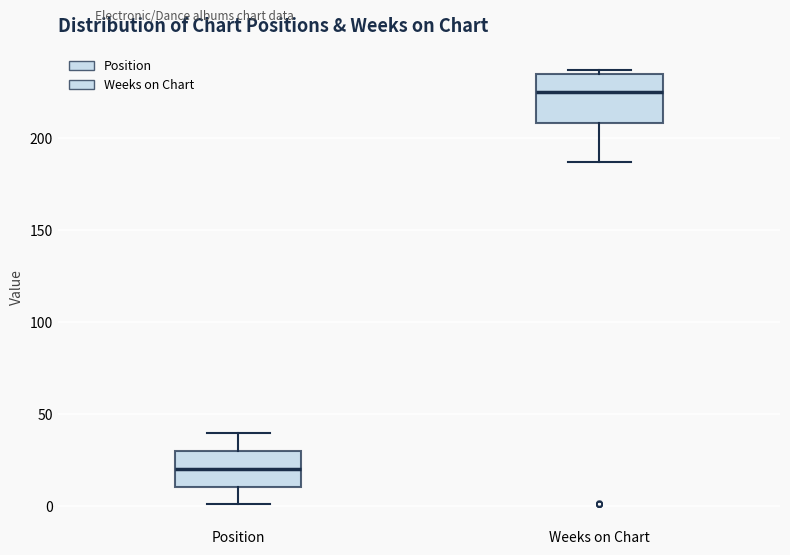

Which box is the tallest, from its lower edge to its upper edge?

Weeks on Chart